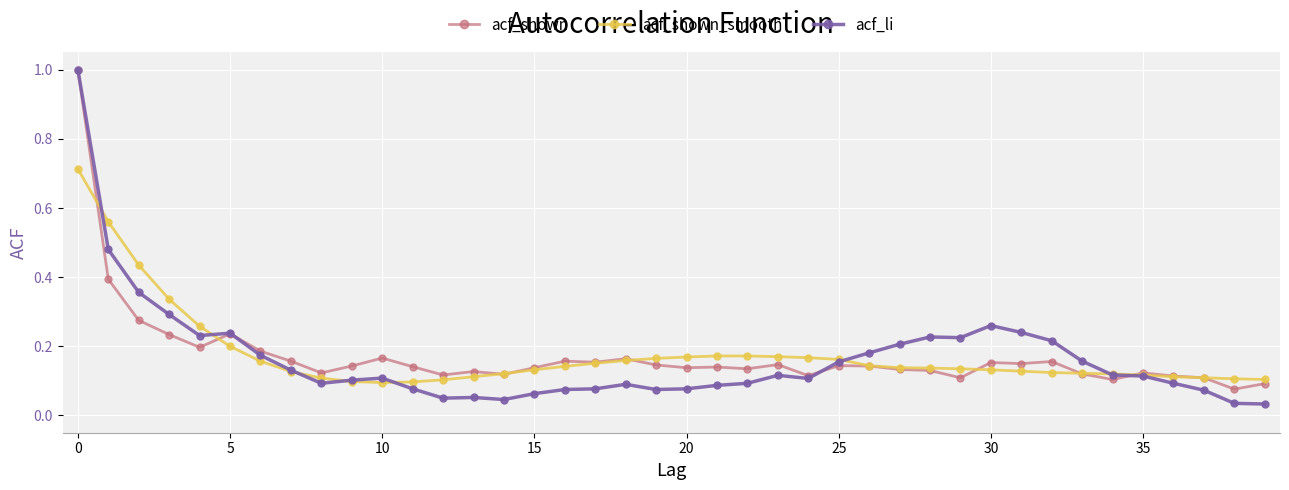

At how many categories does at least one series exceed 0?

40